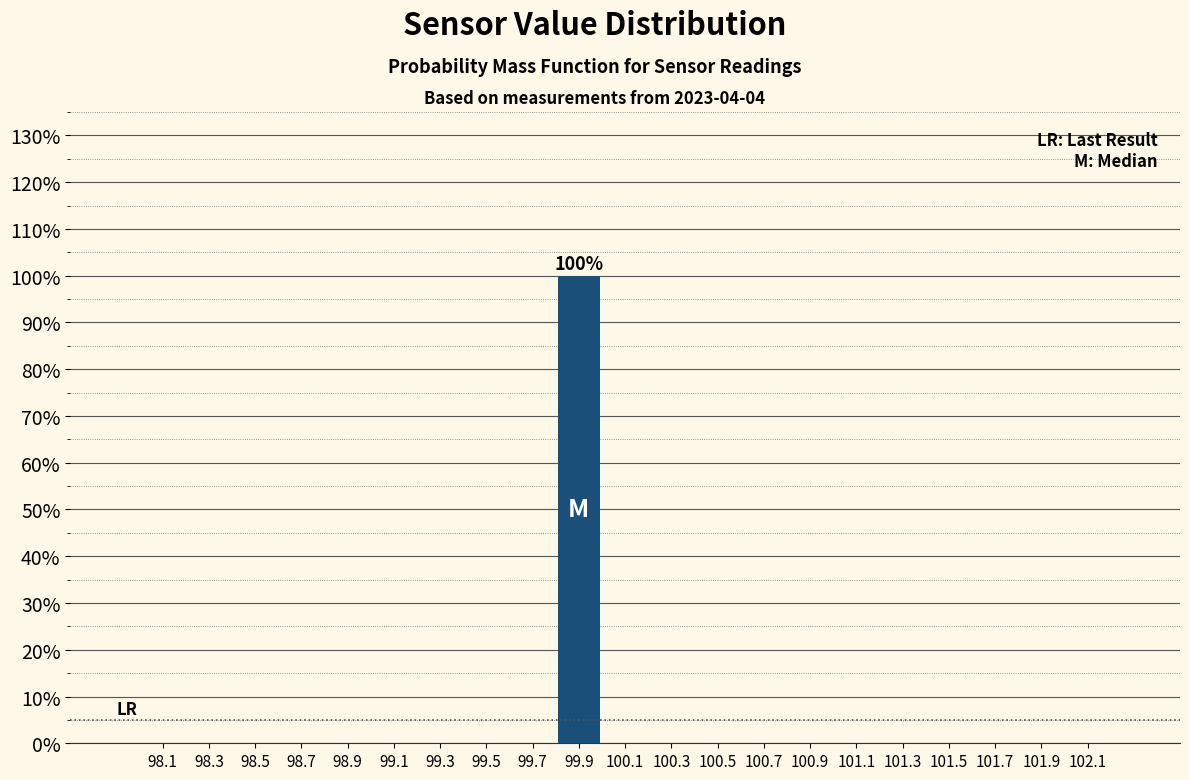

Over which range of the x-axis is the bar tallest?

99.8 to 100.0